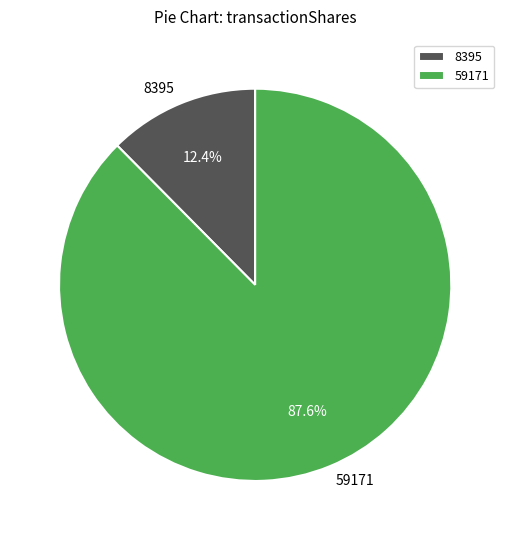

True or false: 8395 accounts for 12% of the total.

True